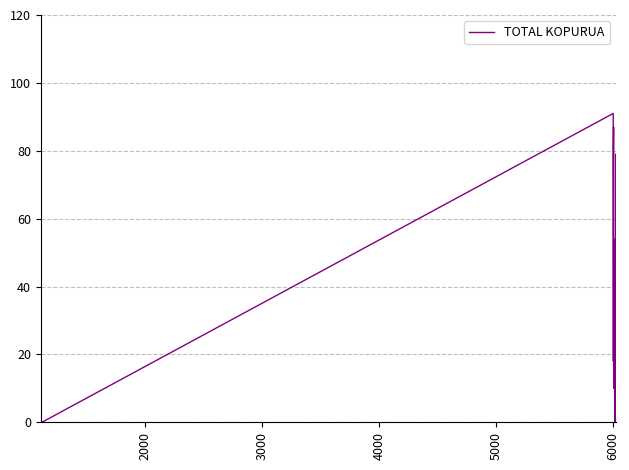

What is the greatest value displayed?

91